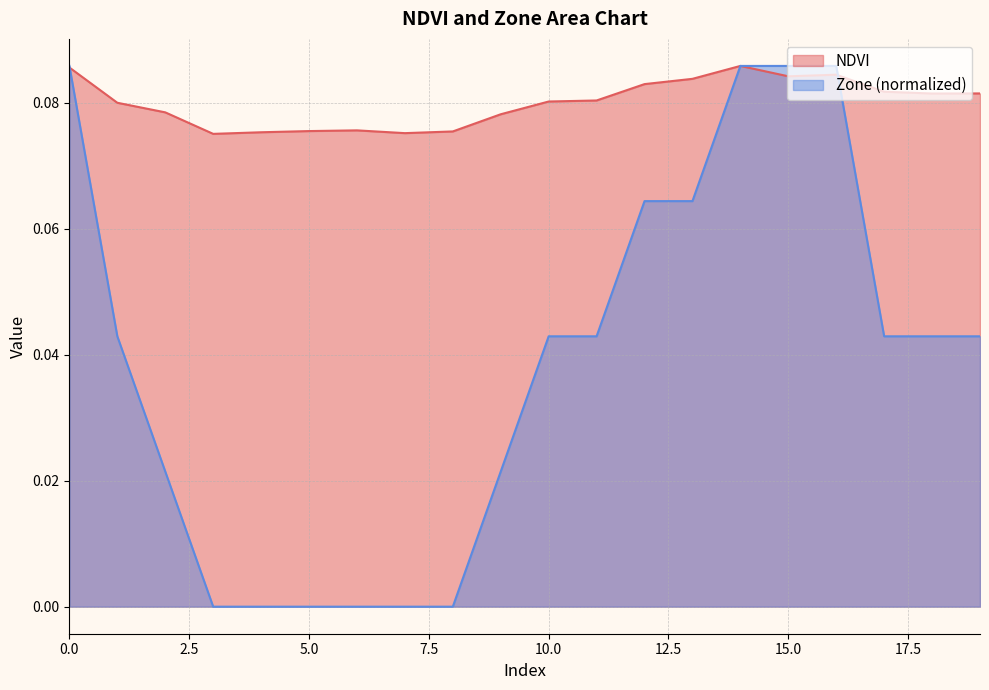

The NDVI series shows 0.1 at 11. True or false?

False